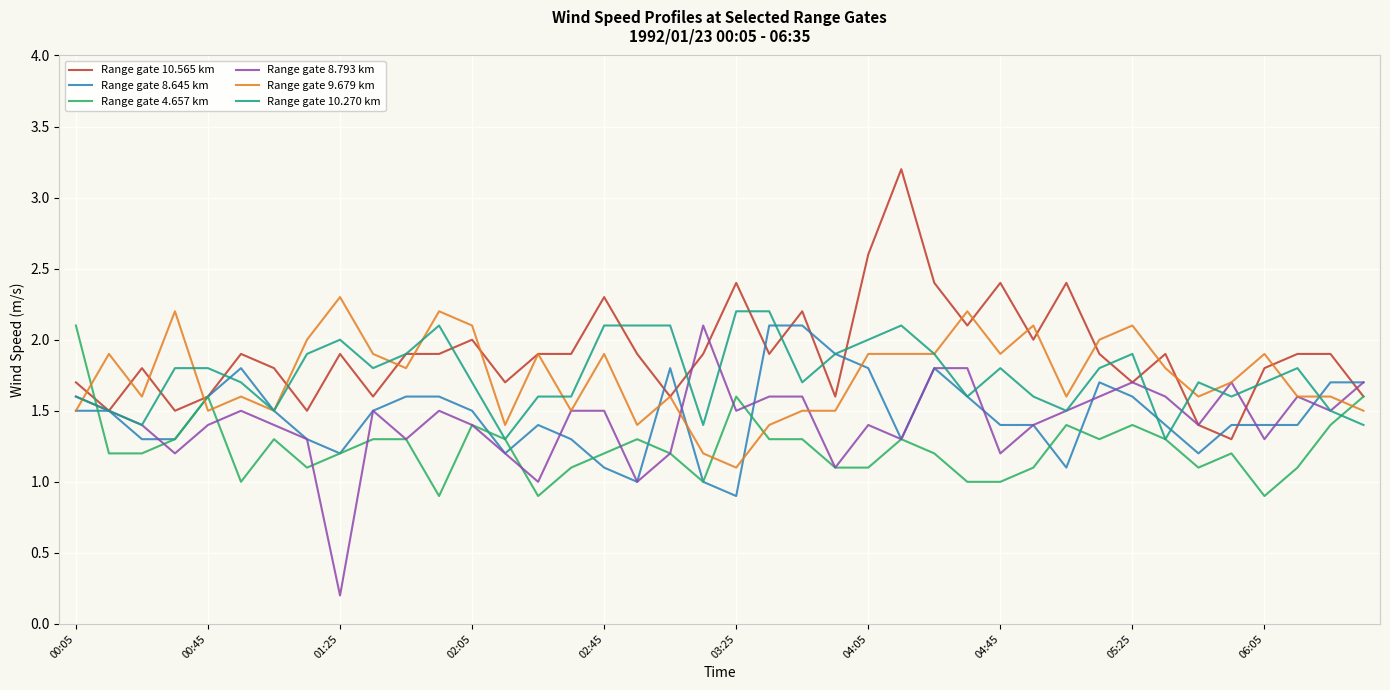

Is this an area chart (filled region under the line)?

No